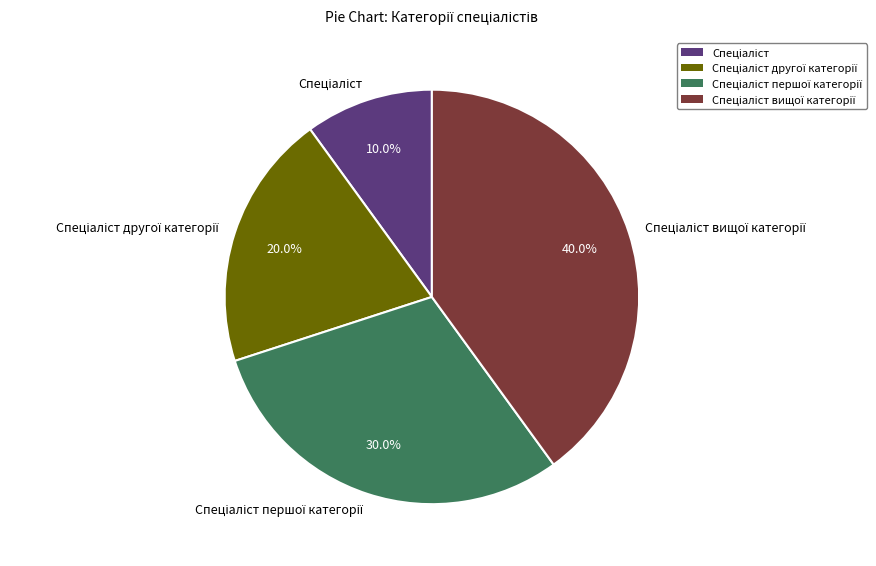

To the nearest percent, what is the average slice percentage?

25%